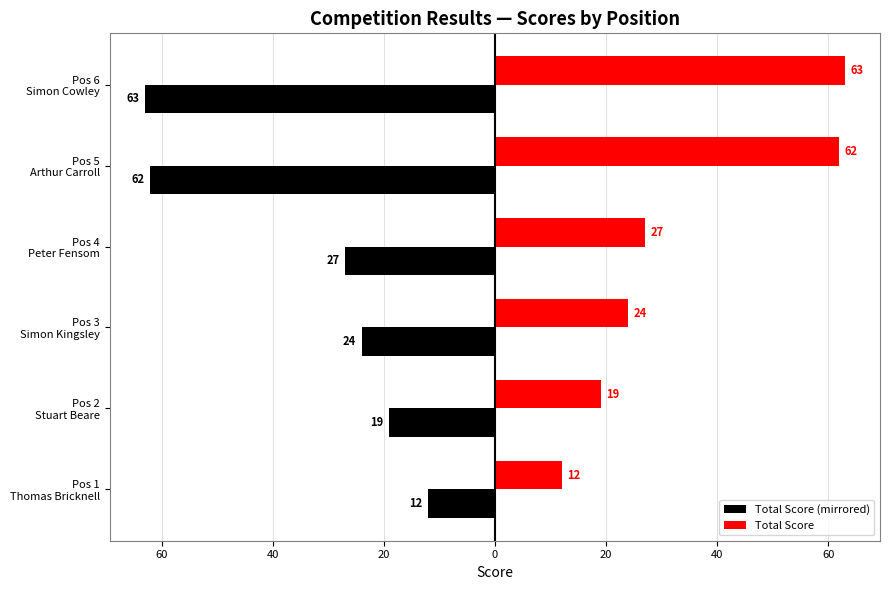

What is the difference between the second highest and second lowest values in the Total Score series?

43